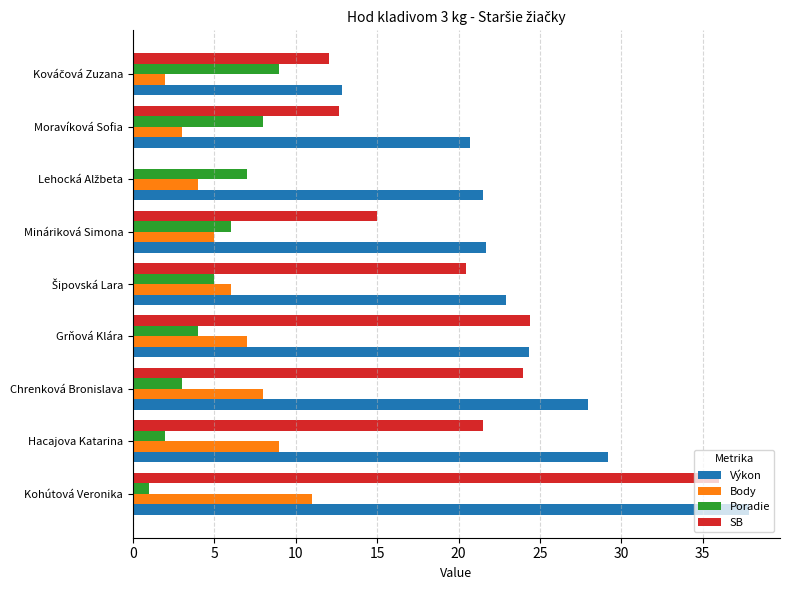

Which series has the largest total across all categories?

Výkon